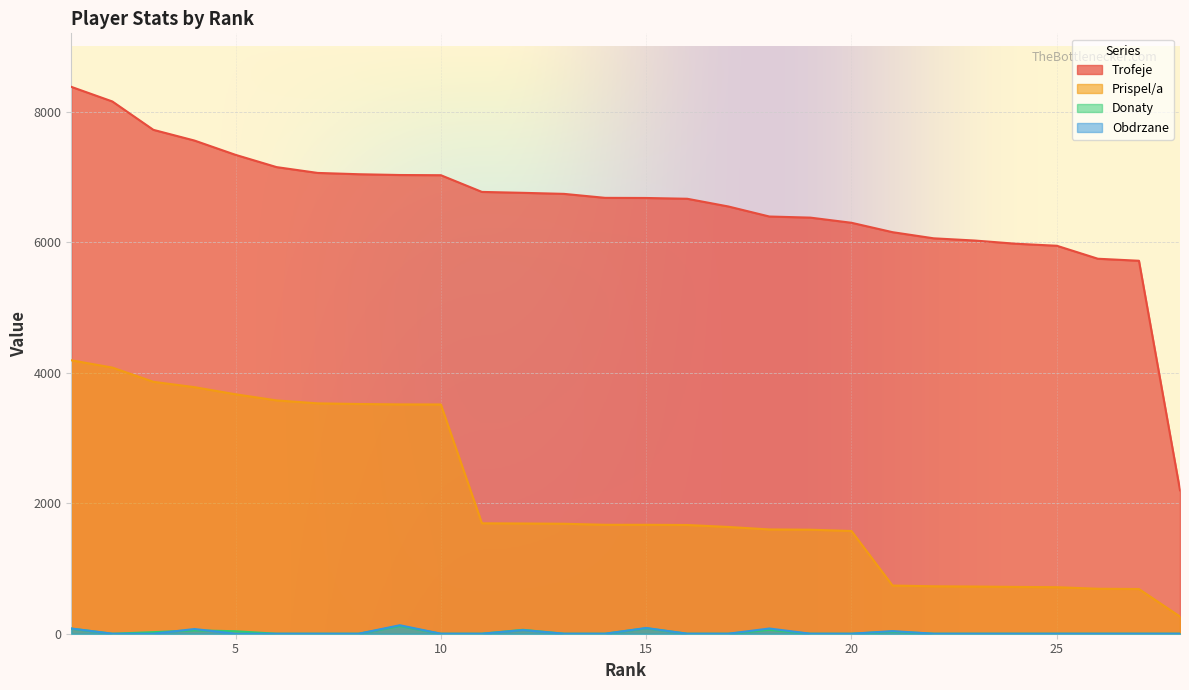

Reading left to right, list all the values displayed in this chart.

Trofeje: 8380	8156	7721	7557	7338	7150	7061	7041	7029	7026	6770	6756	6740	6679	6677	6665	6547	6393	6376	6297	6153	6059	6025	5976	5945	5746	5715	2198
Prispel/a: 4190	4078	3860	3778	3669	3575	3530	3520	3514	3513	1692	1689	1685	1669	1669	1666	1636	1598	1594	1574	738	727	723	717	713	689	685	263
Donaty: 78	0	24	52	38	0	0	0	118	0	0	60	0	0	84	0	0	60	0	0	32	0	0	0	0	0	0	0
Obdrzane: 80	0	0	72	0	0	0	0	130	0	0	56	0	0	88	0	0	80	0	0	40	0	0	0	0	0	0	0